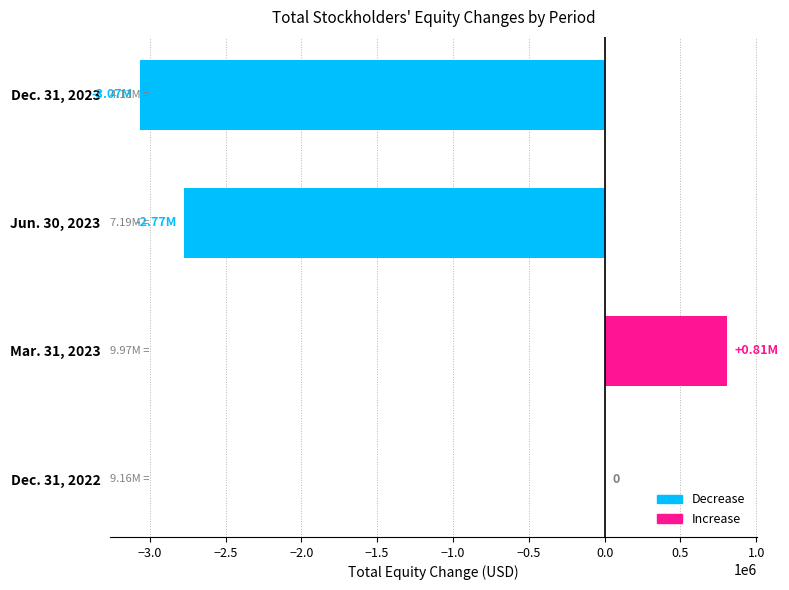

What is the sum of all values?

-5030039